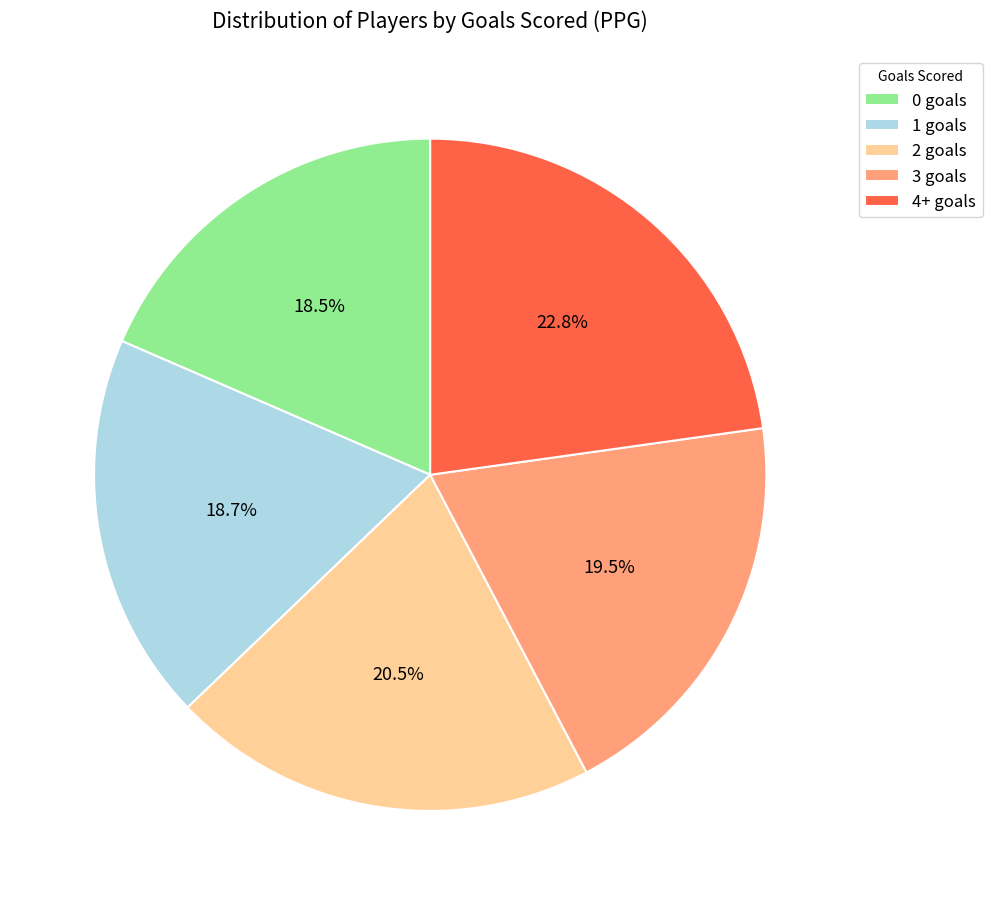

What percentage is NOT represented by 1 goals?

81.3%